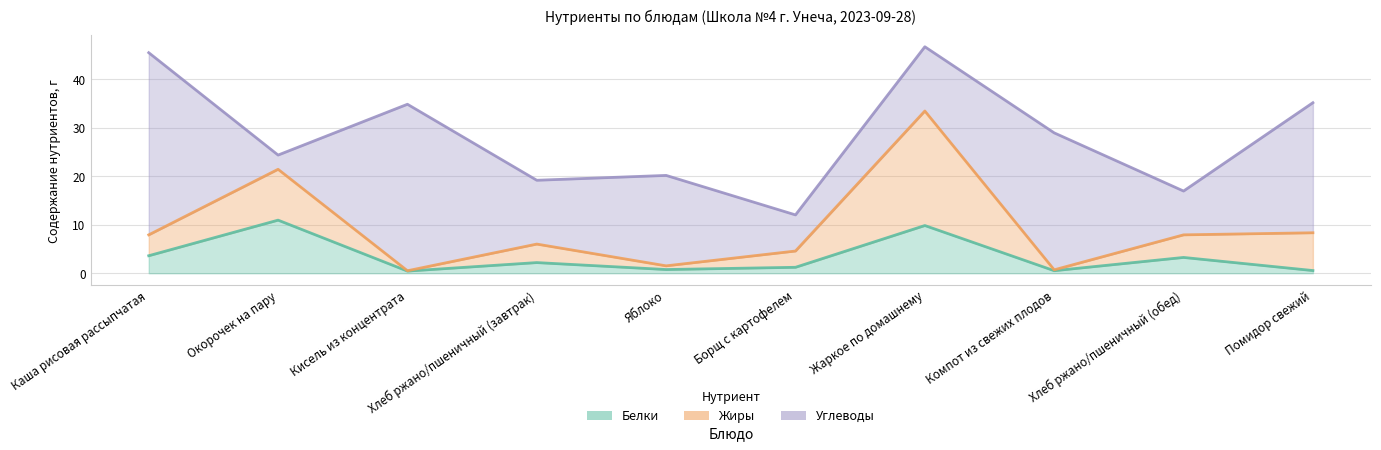

What is the spread (max minus min) of values at Помидор свежий?

26.2